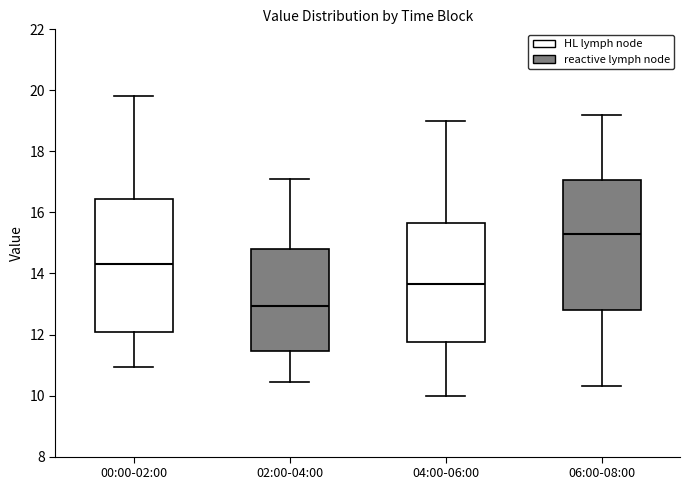

Reading left to right, read every box against the y-axis: the position of its median line, the range the box covers, and the ends of its whiskers. The values are not printed on the chart, so give them approximately, as read against the axis.

00:00-02:00: median 14.4, box 12.0 to 16.4, whiskers 11.0 to 19.8
02:00-04:00: median 13.0, box 11.4 to 14.8, whiskers 10.4 to 17.2
04:00-06:00: median 13.6, box 11.8 to 15.6, whiskers 10.0 to 19.0
06:00-08:00: median 15.4, box 12.8 to 17.0, whiskers 10.4 to 19.2